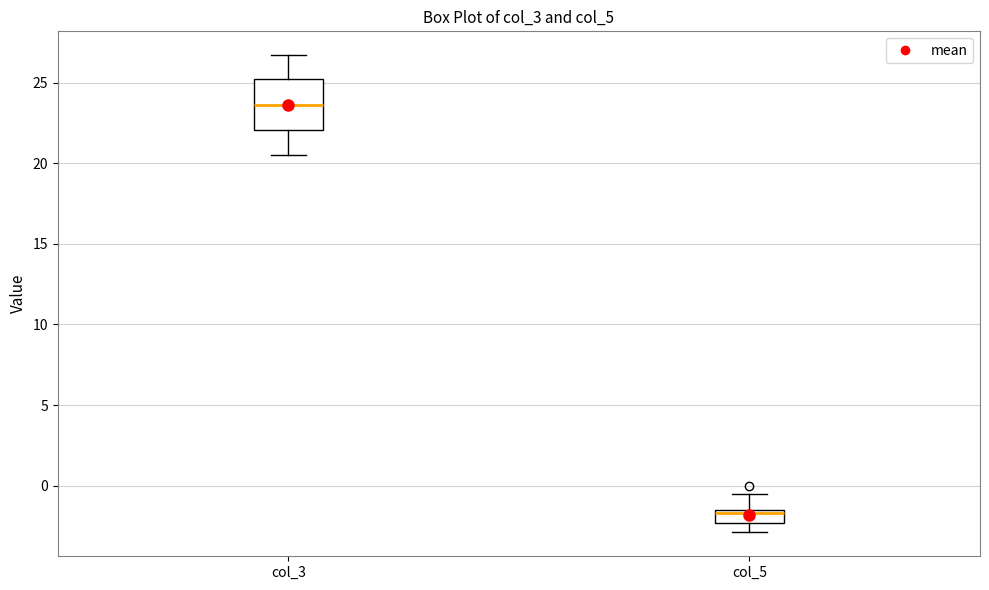

Which box is the tallest, from its lower edge to its upper edge?

col_3